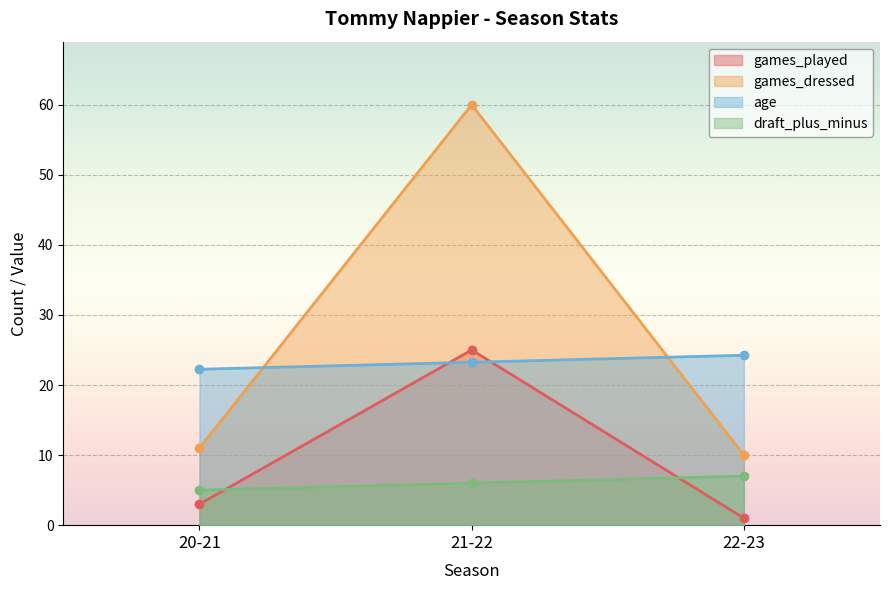

How many distinct data groups are displayed?

4